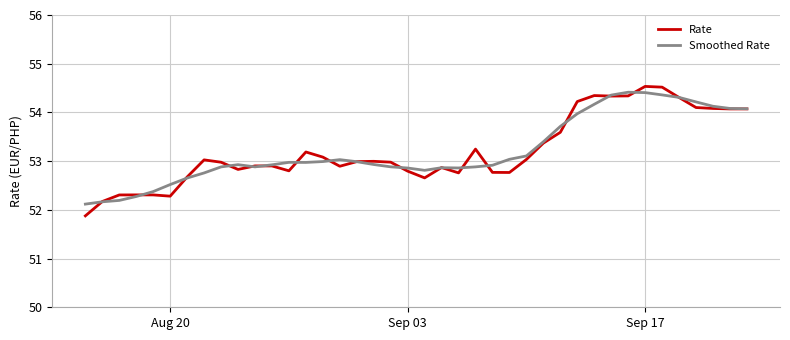

What is the minimum value shown in the chart?

51.9